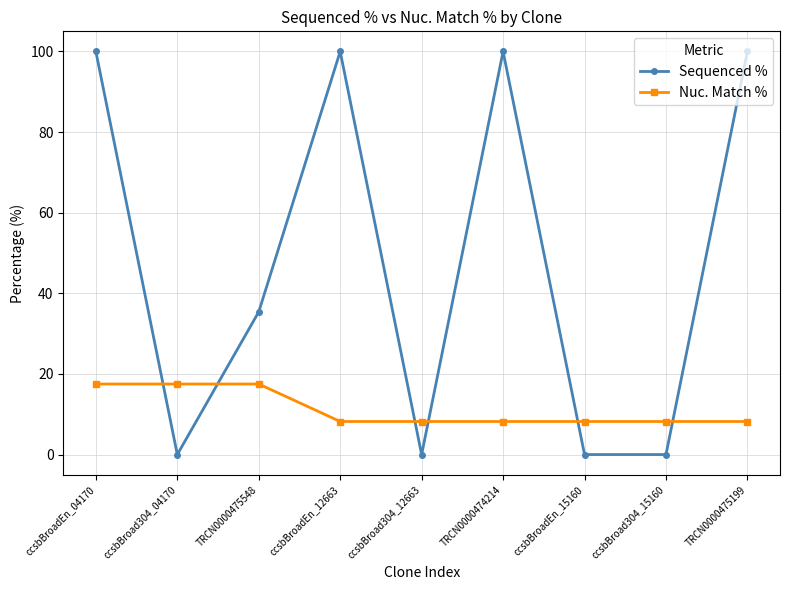

What is the approximate value of Nuc. Match % at ccsbBroad304_15160?

8.2